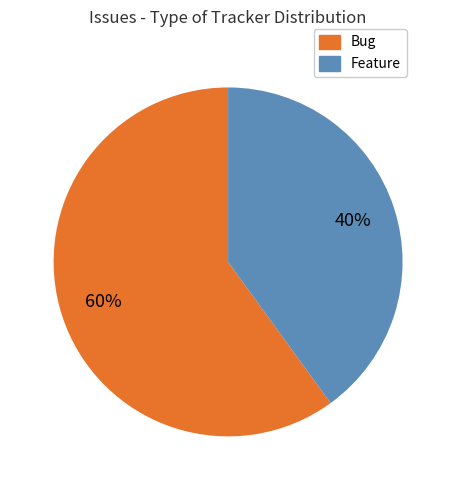

How many segments does this pie chart have?

2